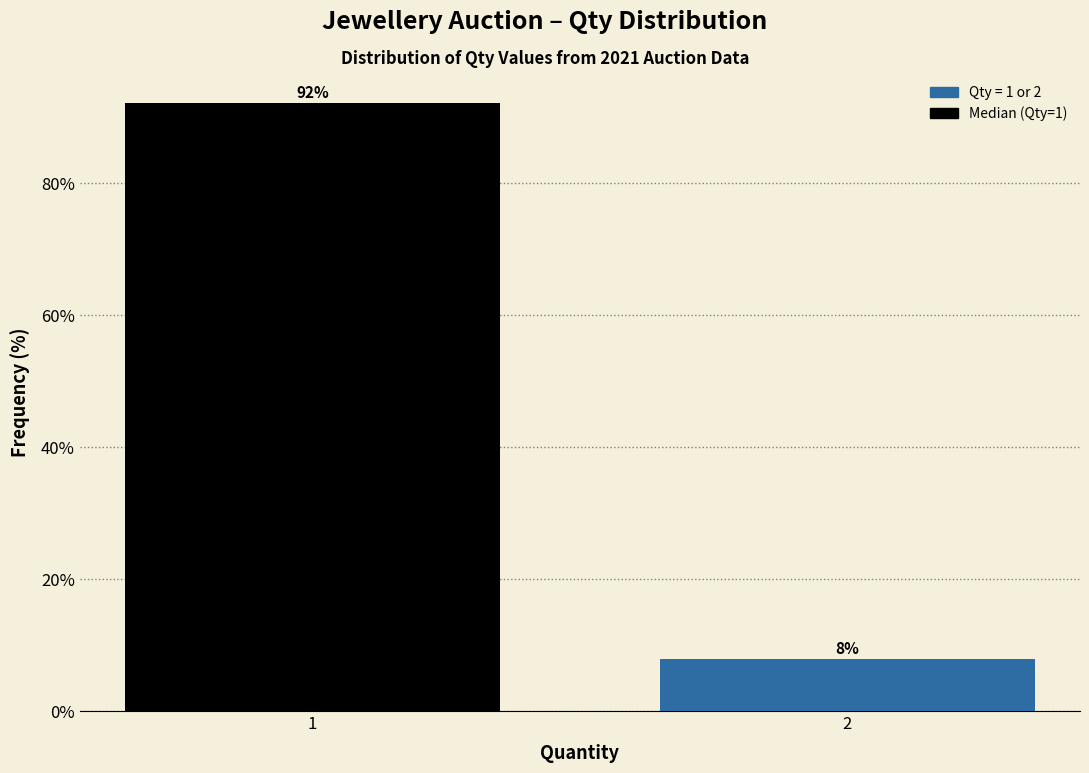

Rank the categories by value from highest to lowest.

1, 2